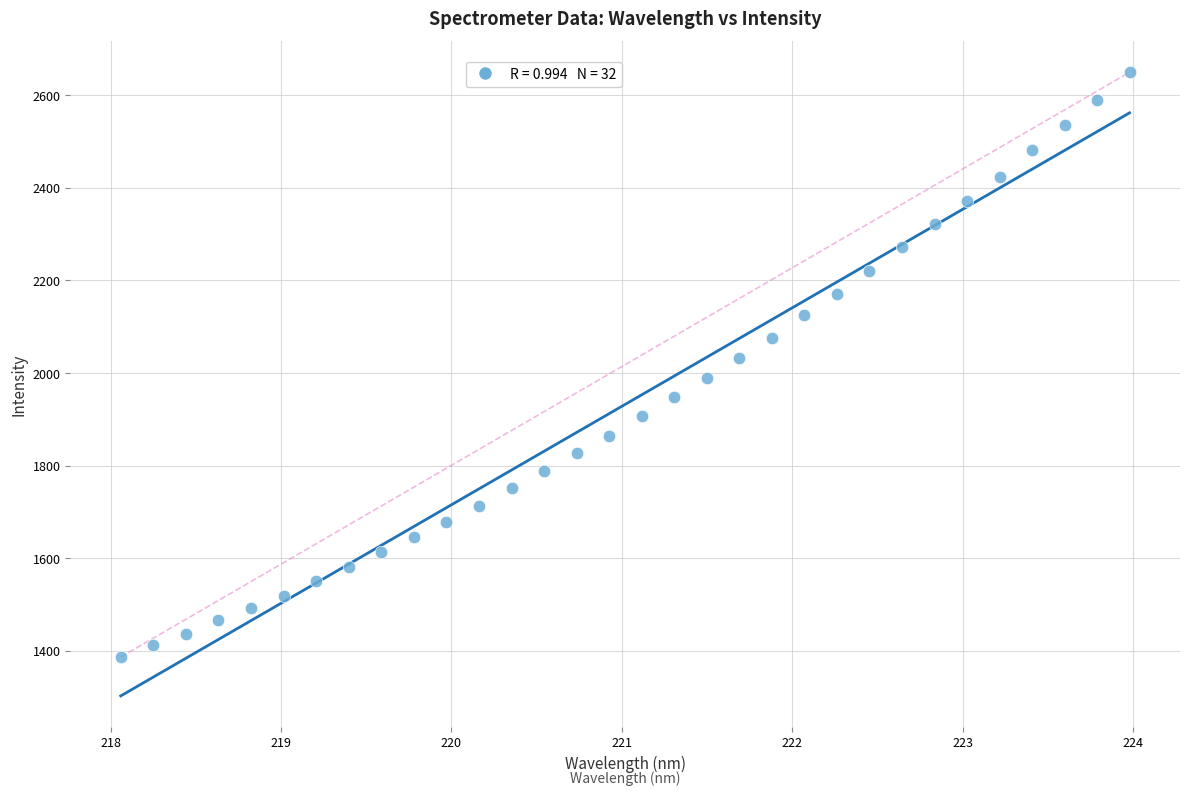

What is the range of Y values (max minus min)?

1262.7